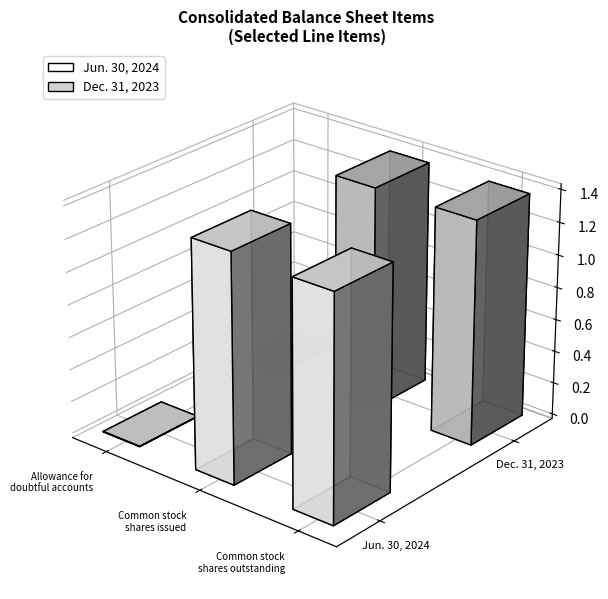

What is the sum of all Dec. 31, 2023 values?

277612881